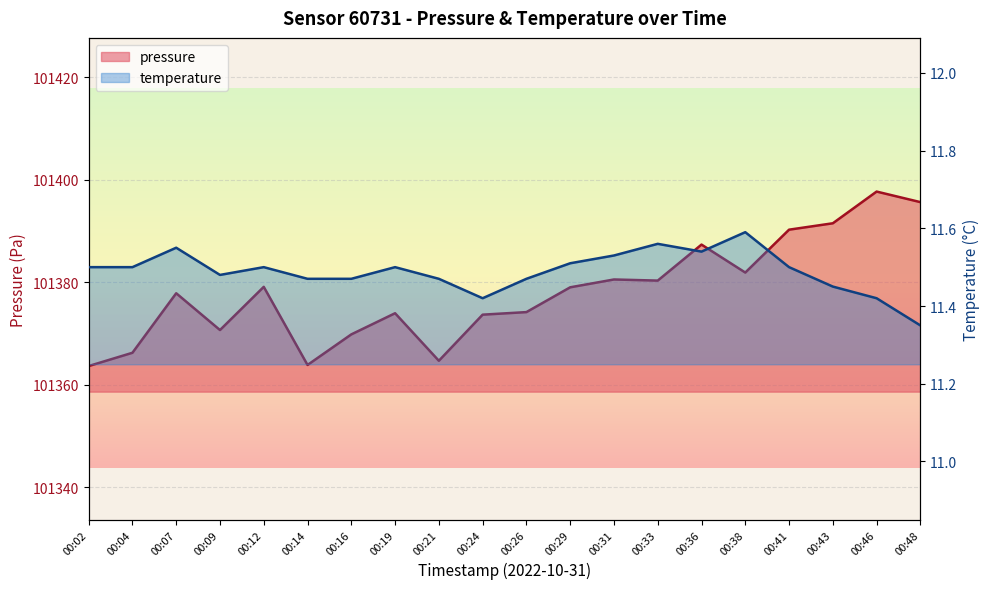

Count the number of categories in the chart.

20